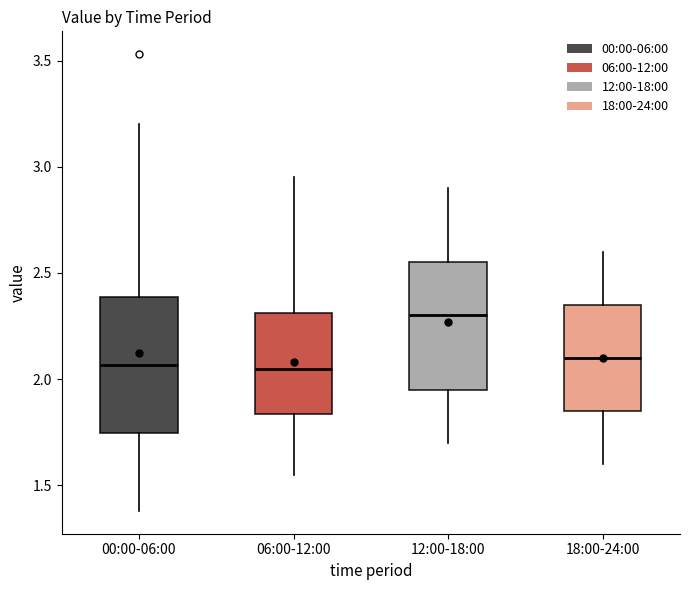

Which box has the highest median line?

12:00-18:00